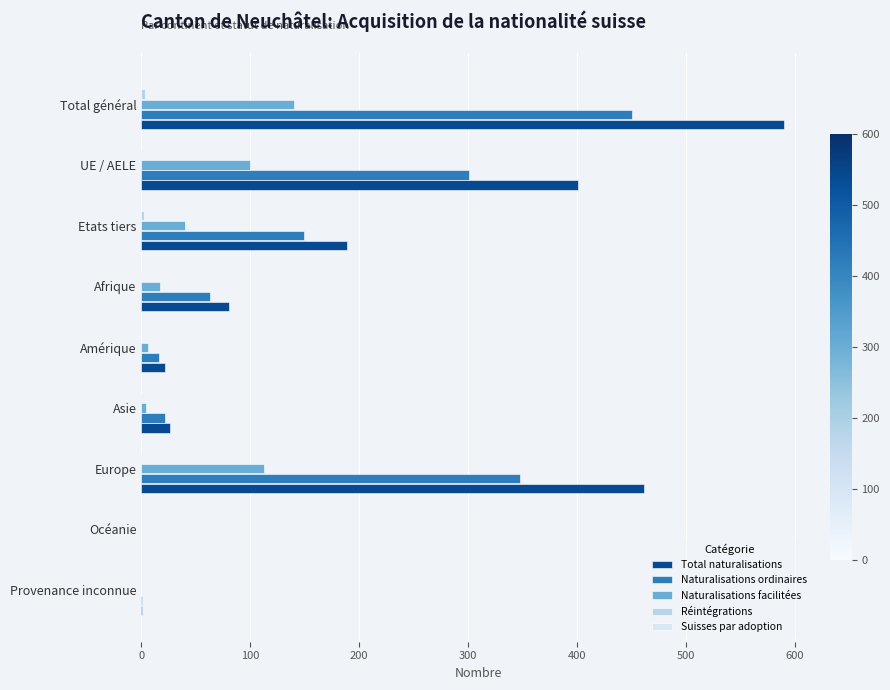

Which series has the largest range (max minus min)?

Total naturalisations